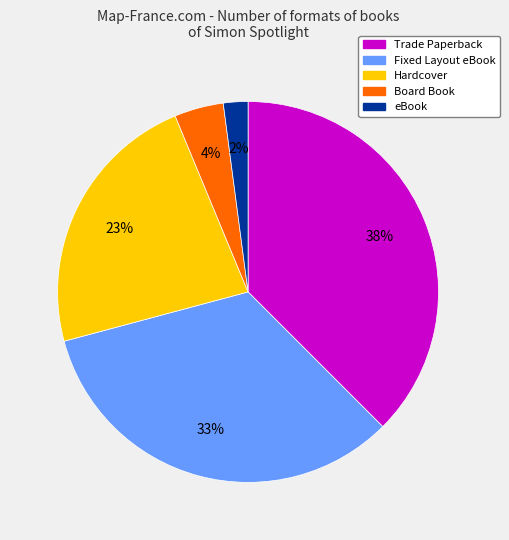

What is the ratio of the value at Board Book to the value at eBook?

2.0